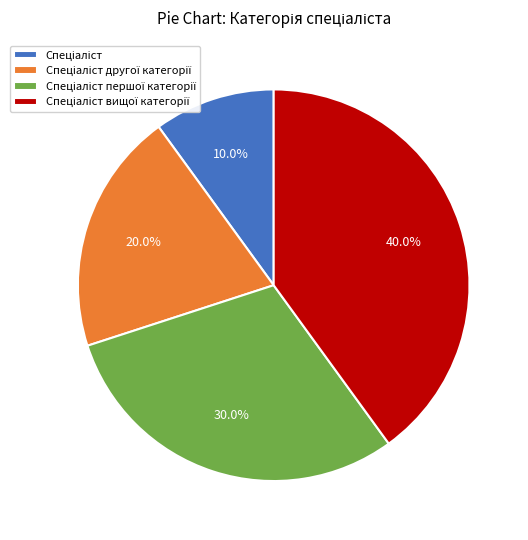

Is there any slice that represents more than half of the pie?

No